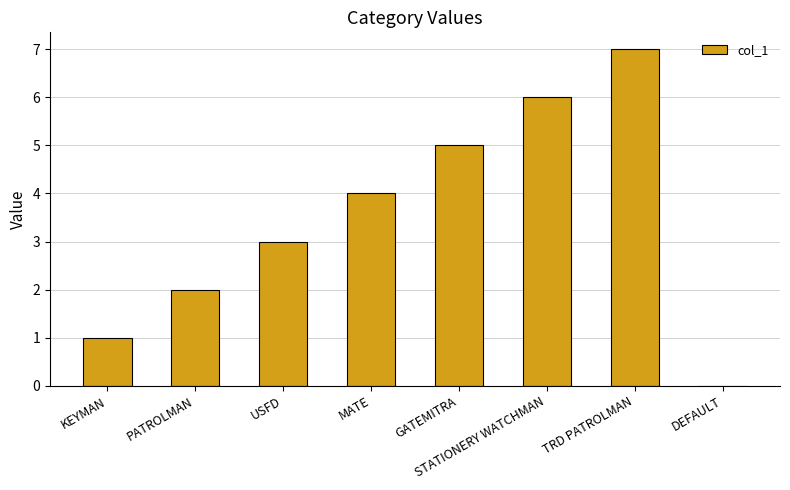

Count the values in the range 2 to 6.

5